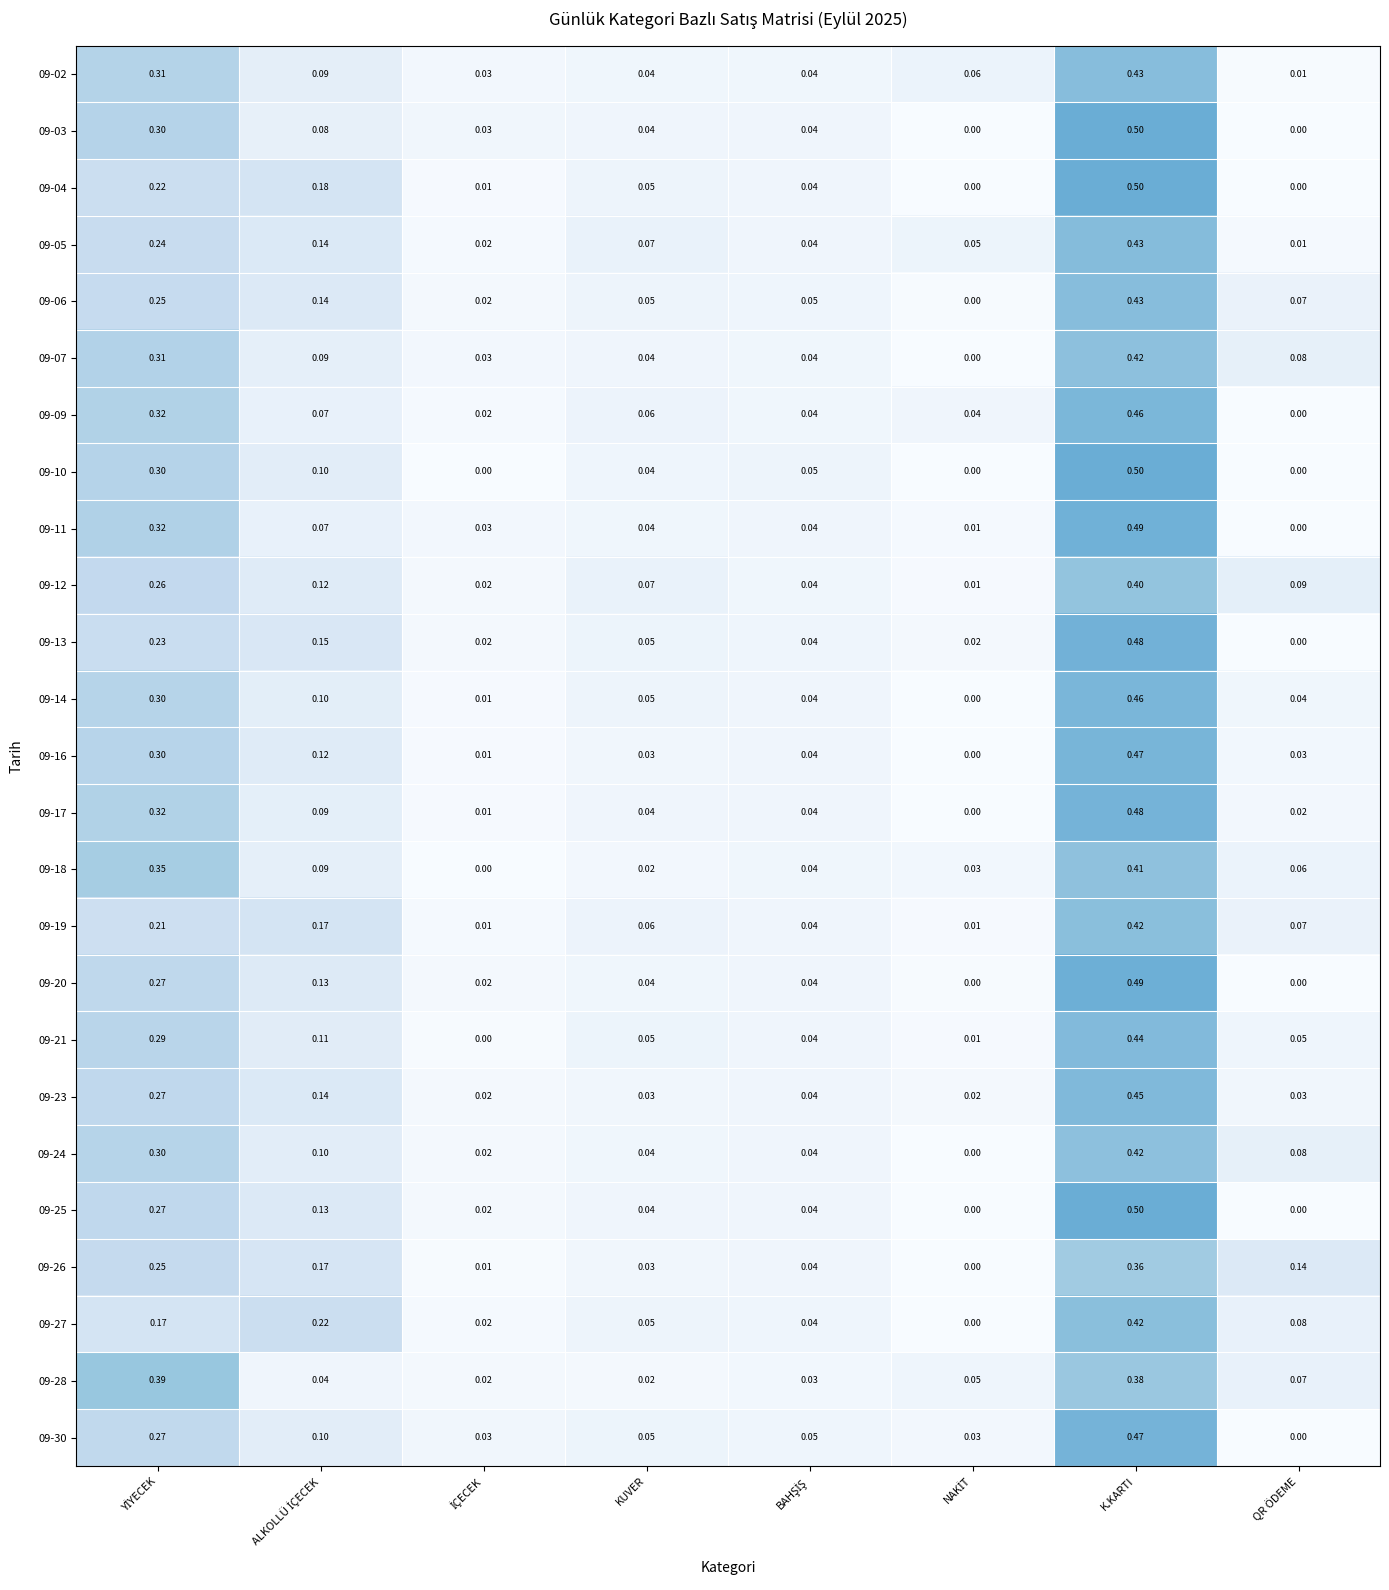

Where is 09-13 nearest to the value 0?

QR ÖDEME